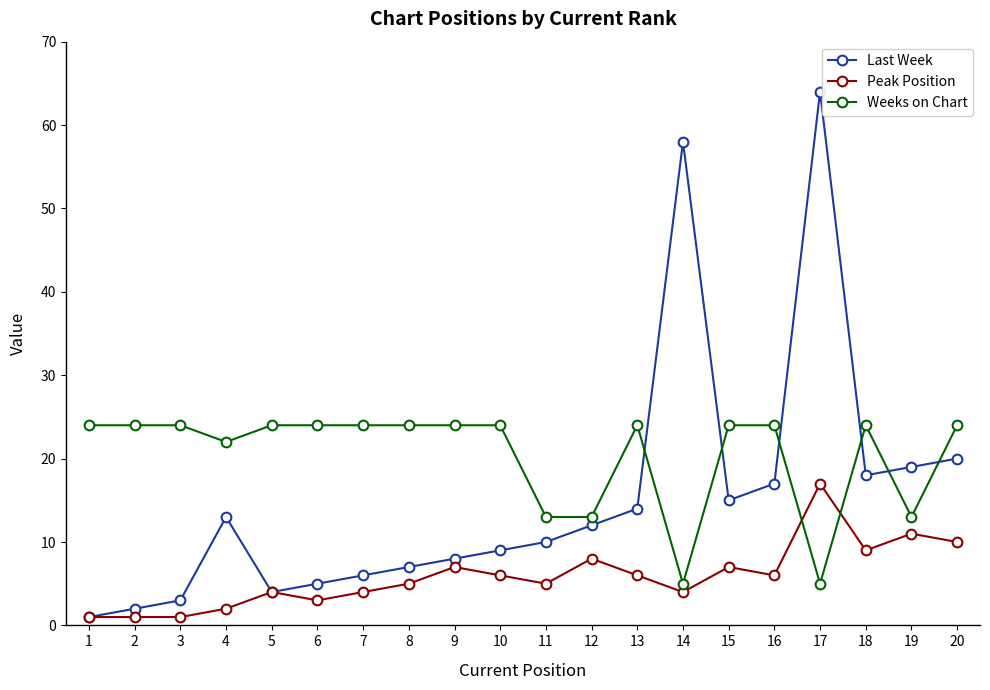

Rank the series by their average value, from highest to lowest.

Weeks on Chart, Last Week, Peak Position